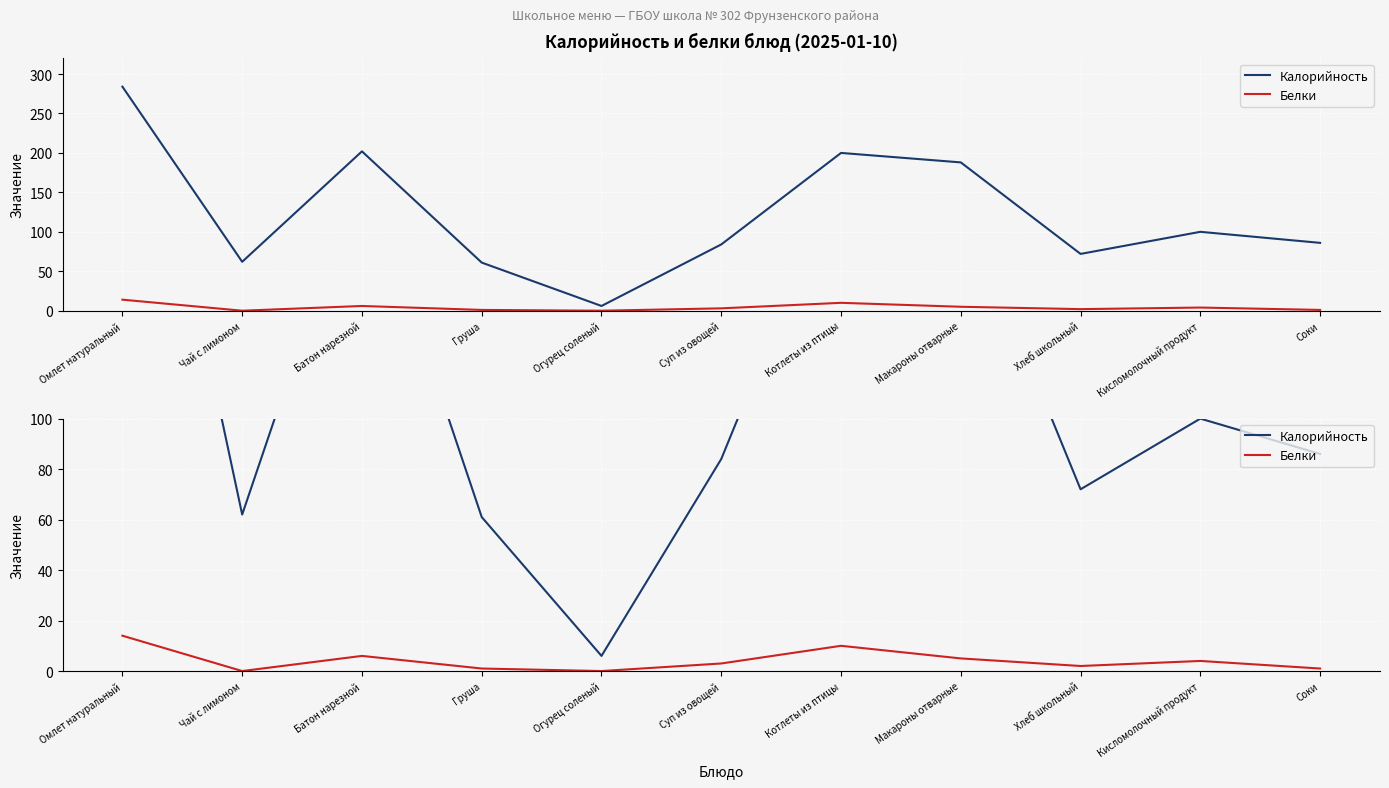

Where does the Калорийность series first go above 86?

Омлет натуральный